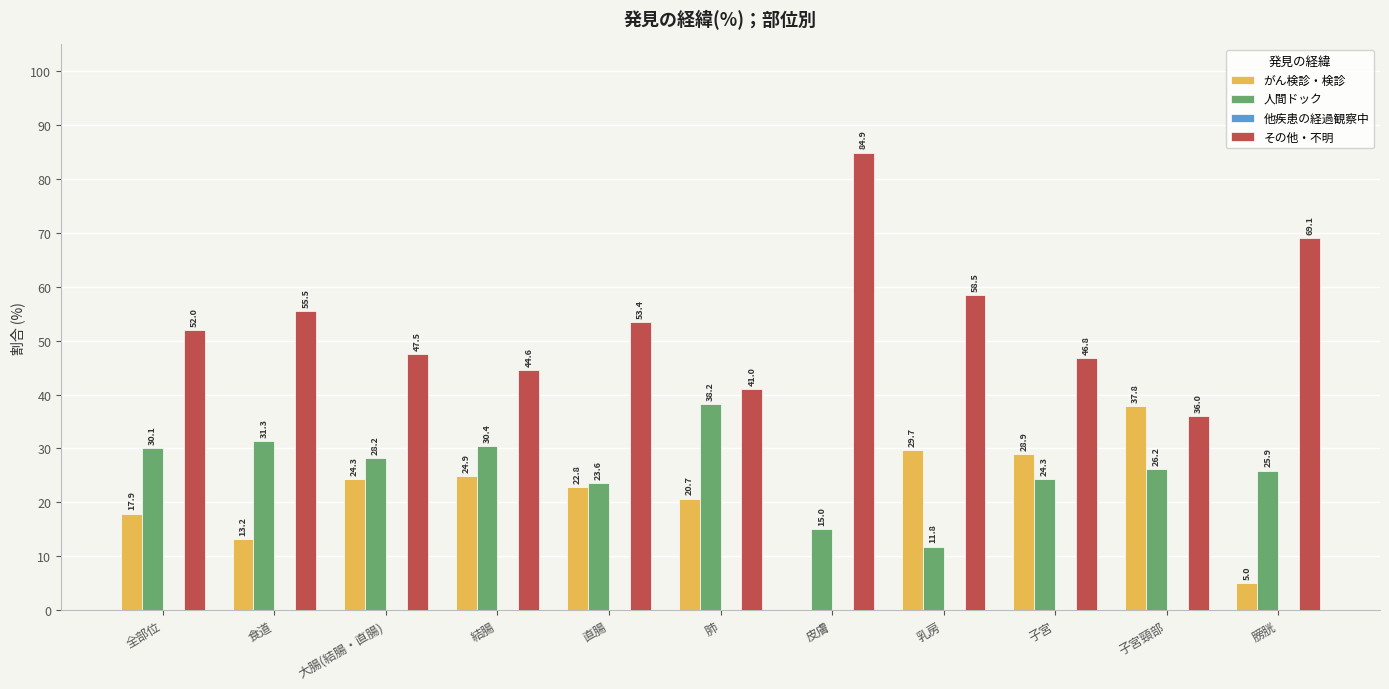

What is the maximum value shown in the chart?

84.9